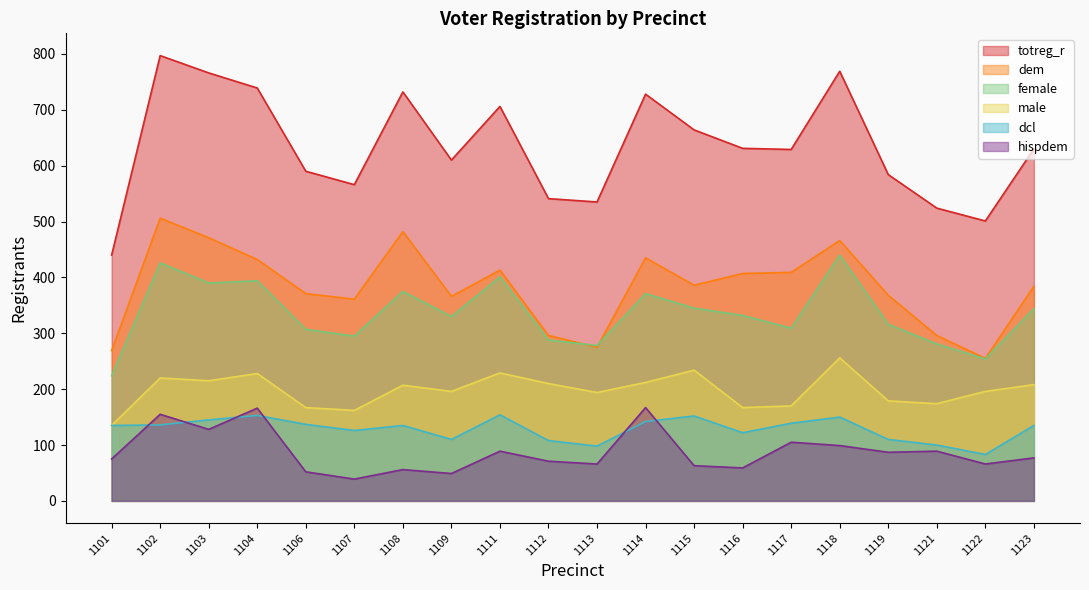

What are all the series names shown in the legend?

totreg_r, dem, female, male, dcl, hispdem